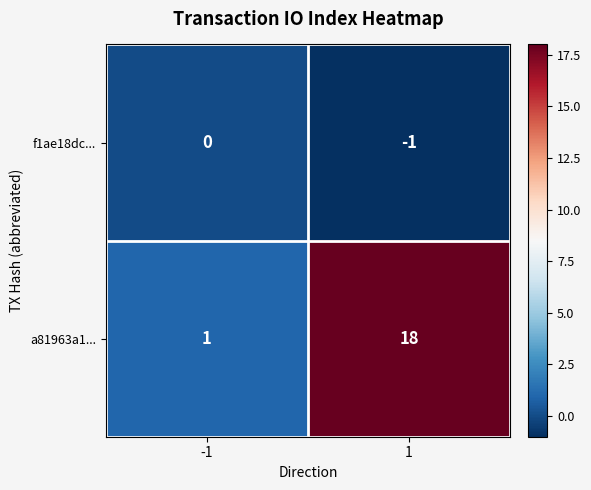

What is the maximum value shown in the chart?

18